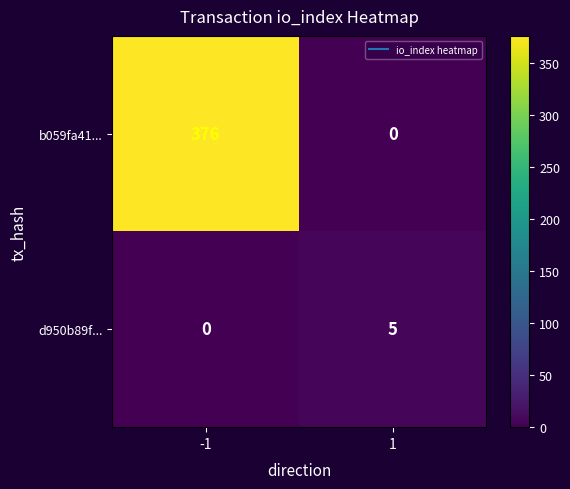

Rank the series by their maximum value, from lowest to highest.

d950b89f..., b059fa41...